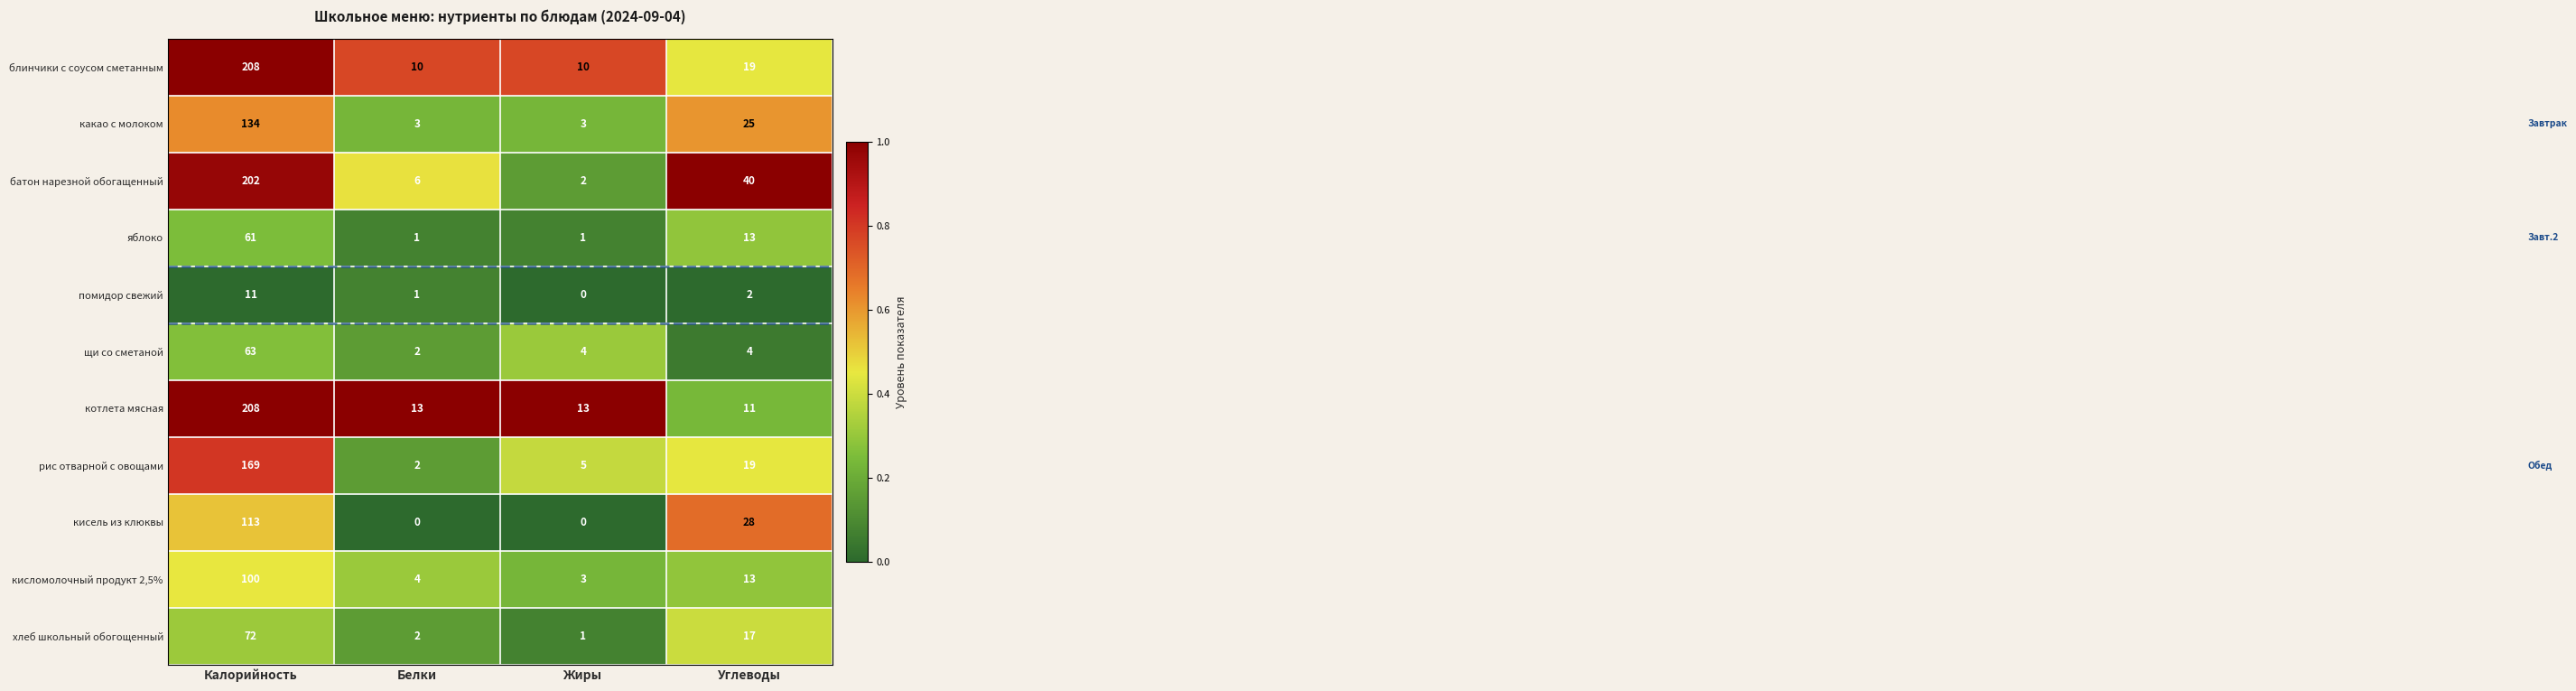

Between Жиры and Углеводы, which series saw the biggest shift?

батон нарезной обогащенный